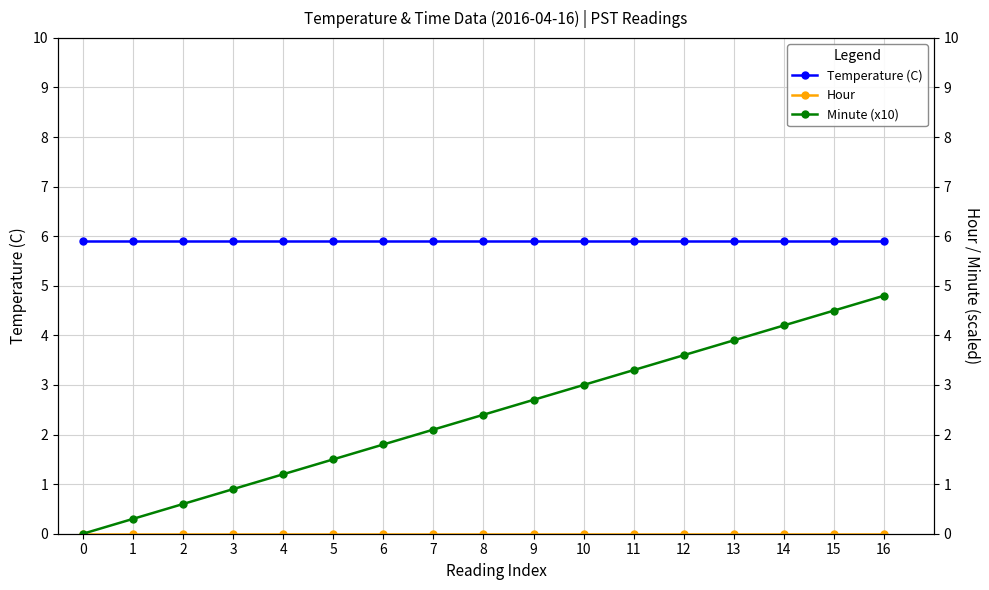

What is the sum of the Temperature (C) values at 11 and 13?

11.8